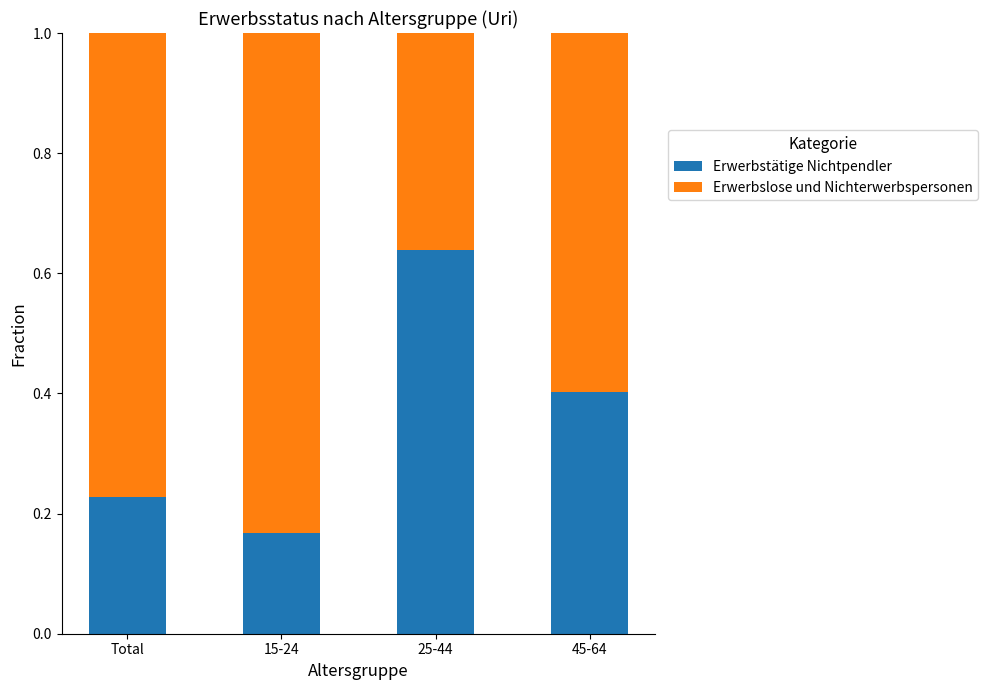

What is the difference between the maximum and minimum values in the Erwerbstätige Nichtpendler series?

0.5